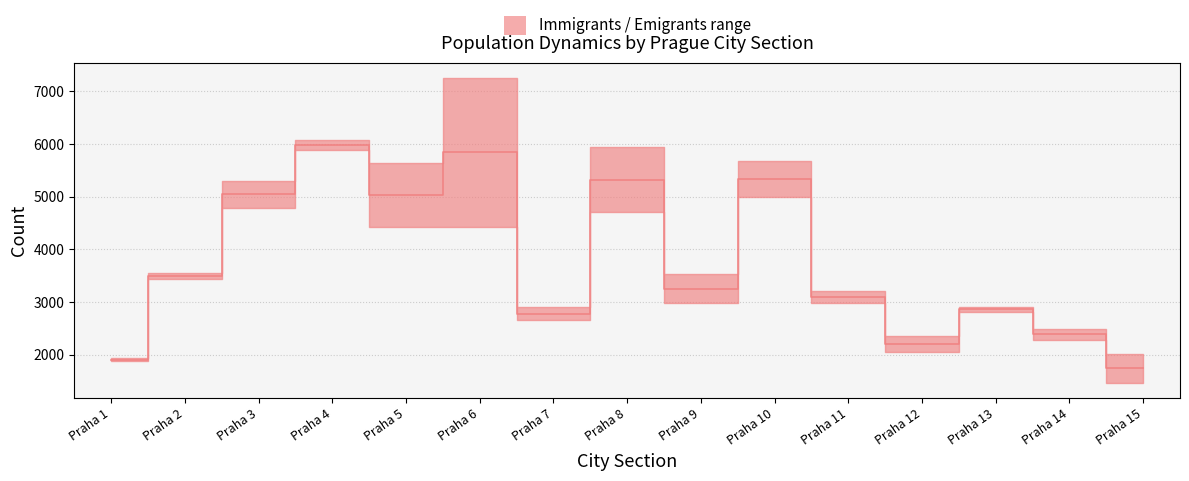

True or false: Immigrants has a value of 4937 at Praha 13.

False